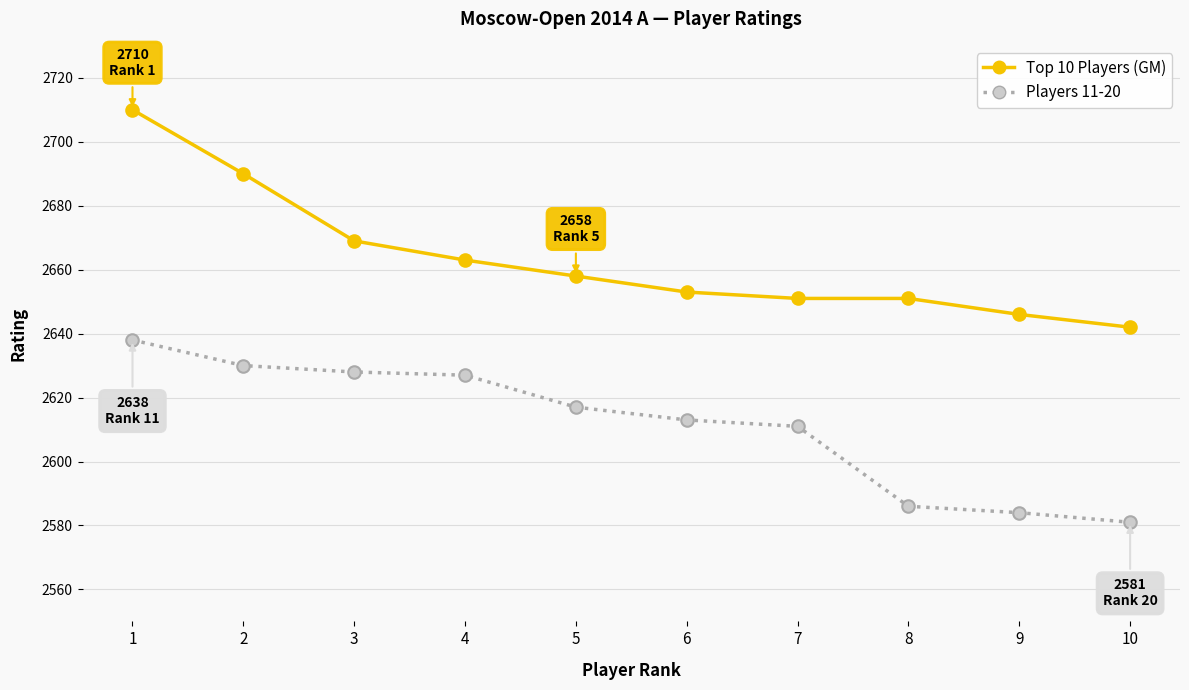

How many data points does each series have?

10